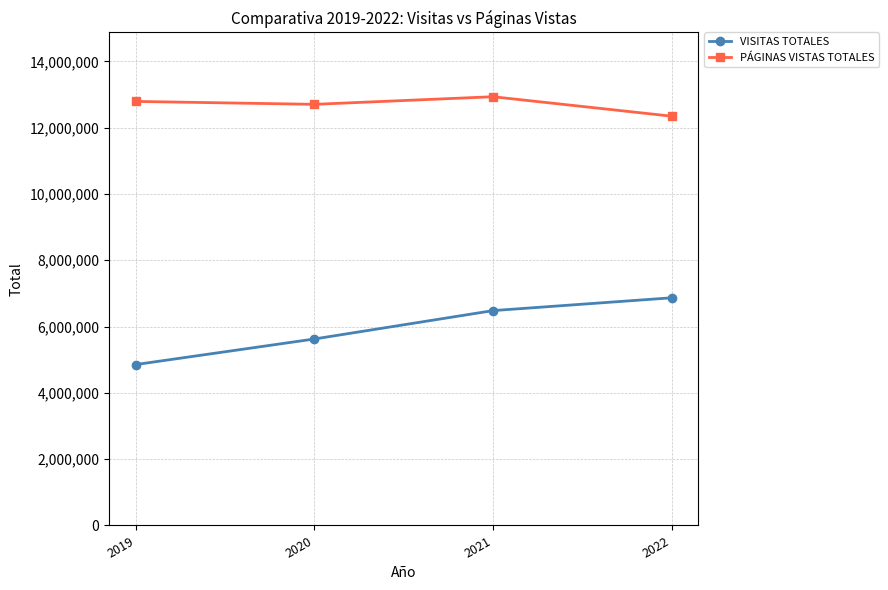

How many distinct data groups are displayed?

2